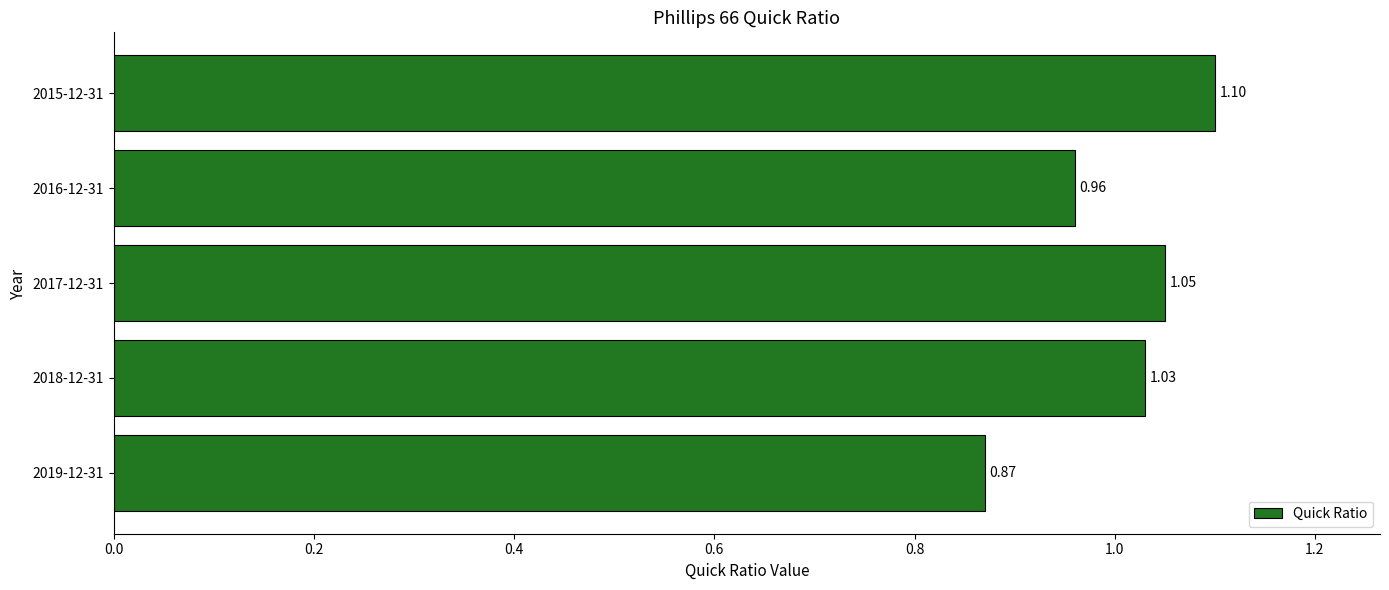

List the labels in order of value, smallest first.

2019-12-31, 2016-12-31, 2018-12-31, 2017-12-31, 2015-12-31